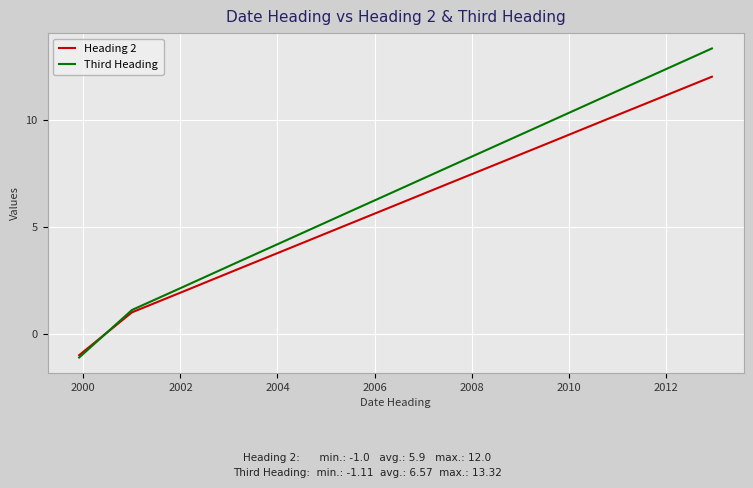

Which series has the largest total across all categories?

Third Heading